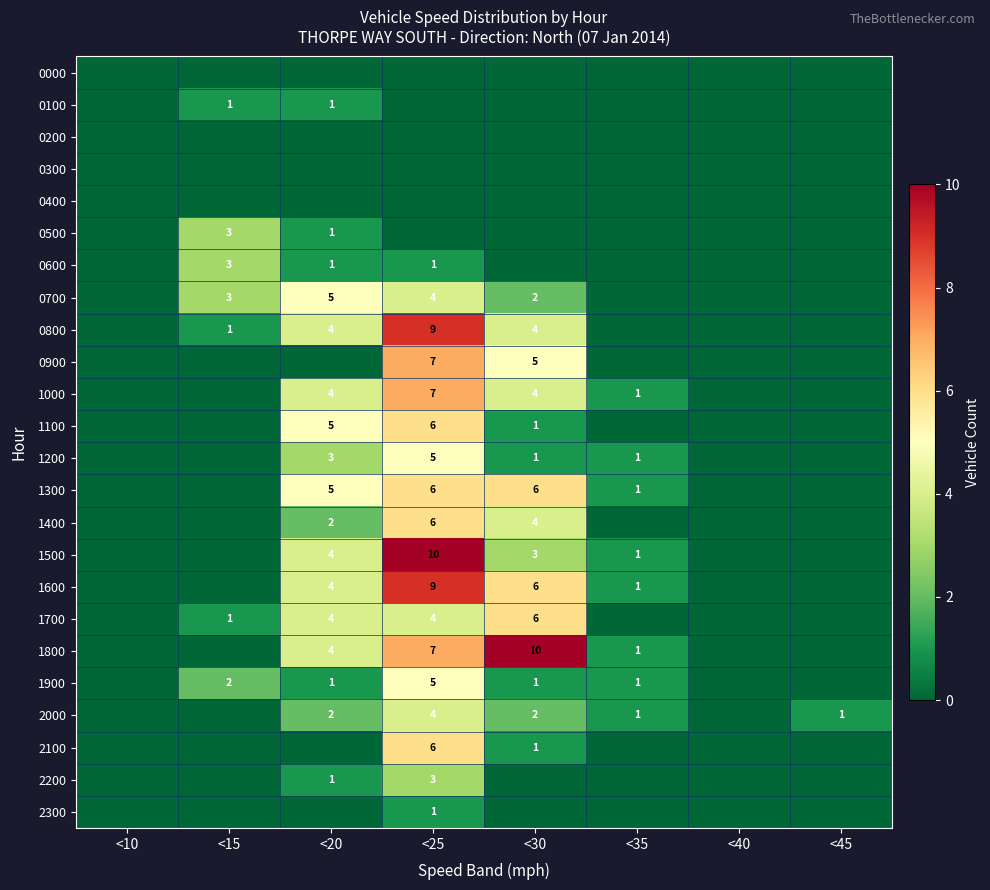

At which category is the sum across all series the highest?

<25